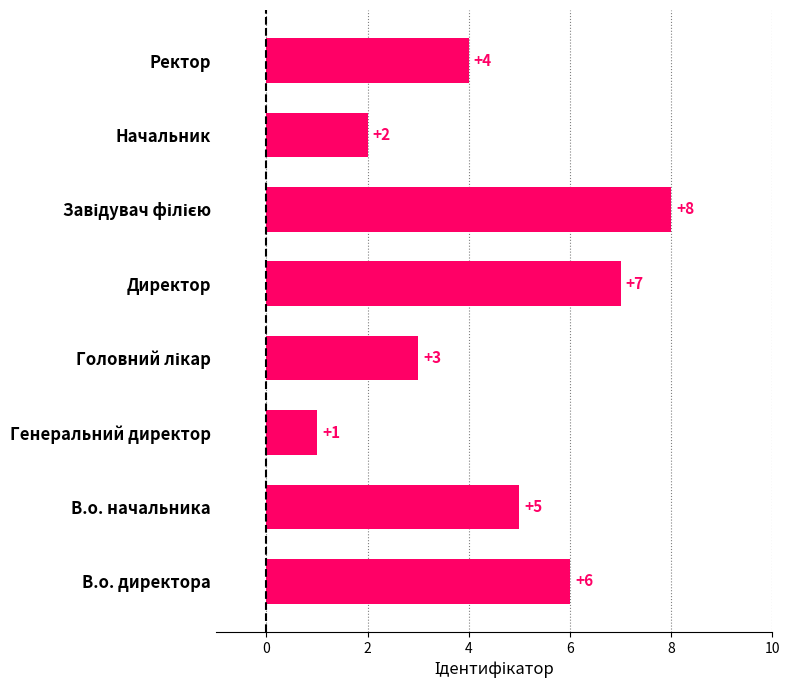

What is the difference between the maximum and minimum values?

7